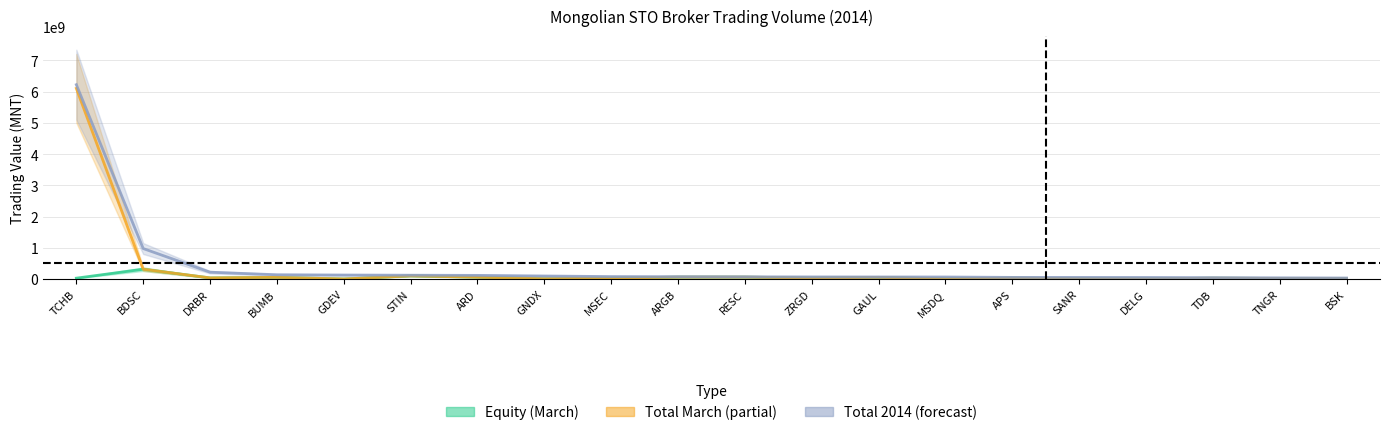

Reading right to left, extract all data points from this chart.

Equity (March): BSK=9623826.0	TNGR=15834807.0	TDB=25154105.2	DELG=3599304.0	SANR=8992822.0	APS=27578734.0	MSDQ=2223465.4	GAUL=51089439.0	ZRGD=31466955.0	RESC=59530779.8	ARGB=59100576.0	MSEC=27856070.0	GNDX=7745024.0	ARD=57418959.3	STIN=99167003.0	GDEV=569020.0	BUMB=53126702.0	DRBR=34316098.5	BDSC=311998076.3	TCHB=25594710.0
Total March: BSK=9623826.0	TNGR=15834807.0	TDB=25154105.2	DELG=3599304.0	SANR=8992822.0	APS=27578734.0	MSDQ=2223465.4	GAUL=51089439.0	ZRGD=31466955.0	RESC=59530779.8	ARGB=59100576.0	MSEC=27856070.0	GNDX=7745024.0	ARD=57418959.3	STIN=99167003.0	GDEV=569020.0	BUMB=53126702.0	DRBR=34316098.5	BDSC=311998076.3	TCHB=6106406710.0
Total 2014: BSK=30257116.0	TNGR=35882210.0	TDB=41913281.2	DELG=47490715.0	SANR=49456347.0	APS=50362293.0	MSDQ=63344163.4	GAUL=64158185.0	ZRGD=65500967.0	RESC=68577124.8	ARGB=72578830.0	MSEC=76247185.0	GNDX=95243624.0	ARD=114714145.1	STIN=120076129.0	GDEV=126060476.0	BUMB=134642671.0	DRBR=216900597.5	BDSC=974752885.3	TCHB=6224169500.0